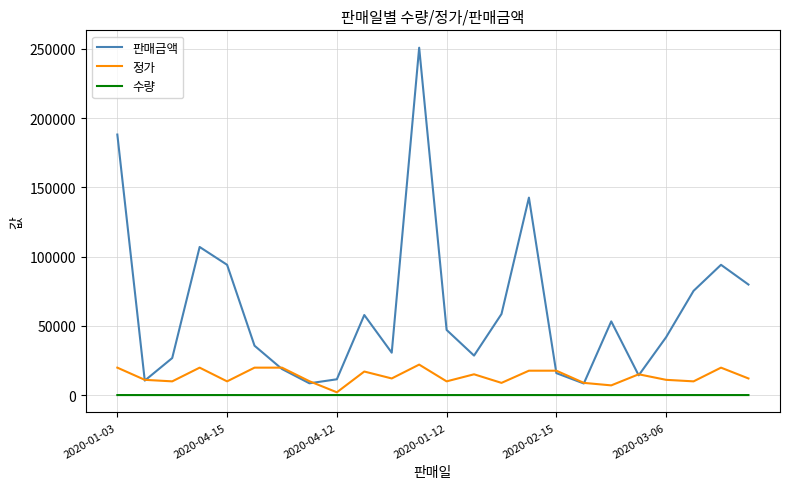

What is the maximum value shown in the chart?

250800